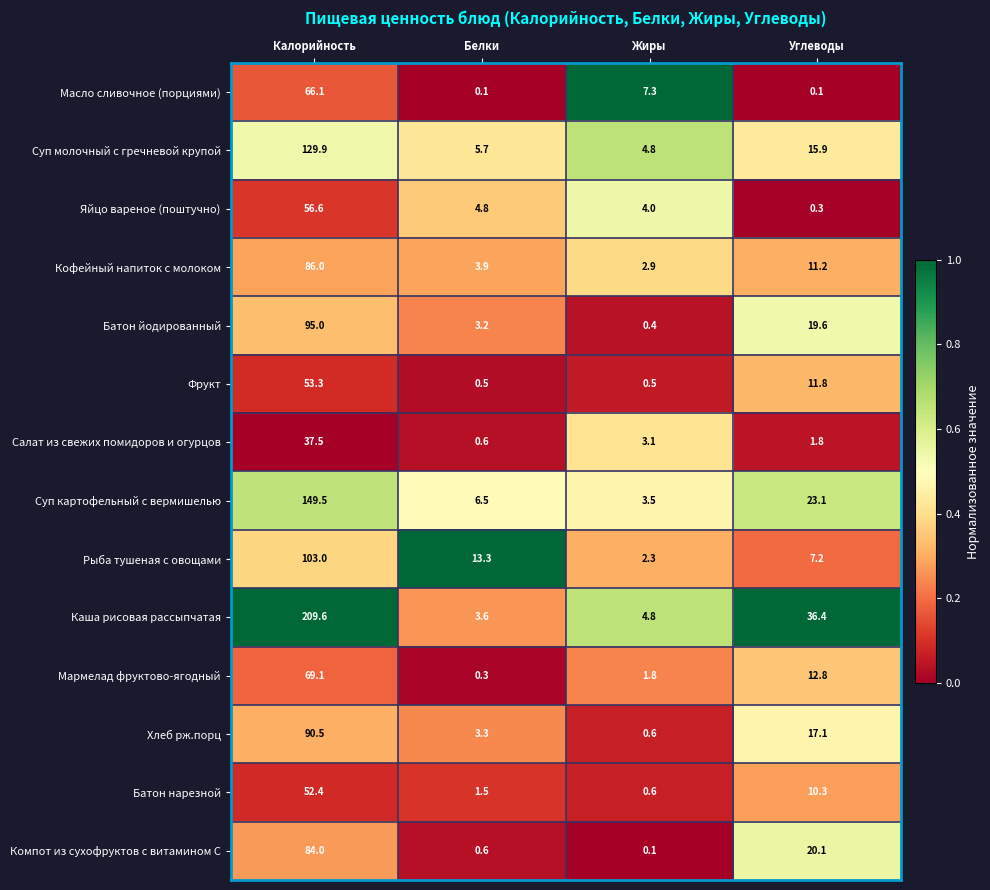

Between Жиры and Углеводы, which series saw the biggest shift?

Каша рисовая рассыпчатая